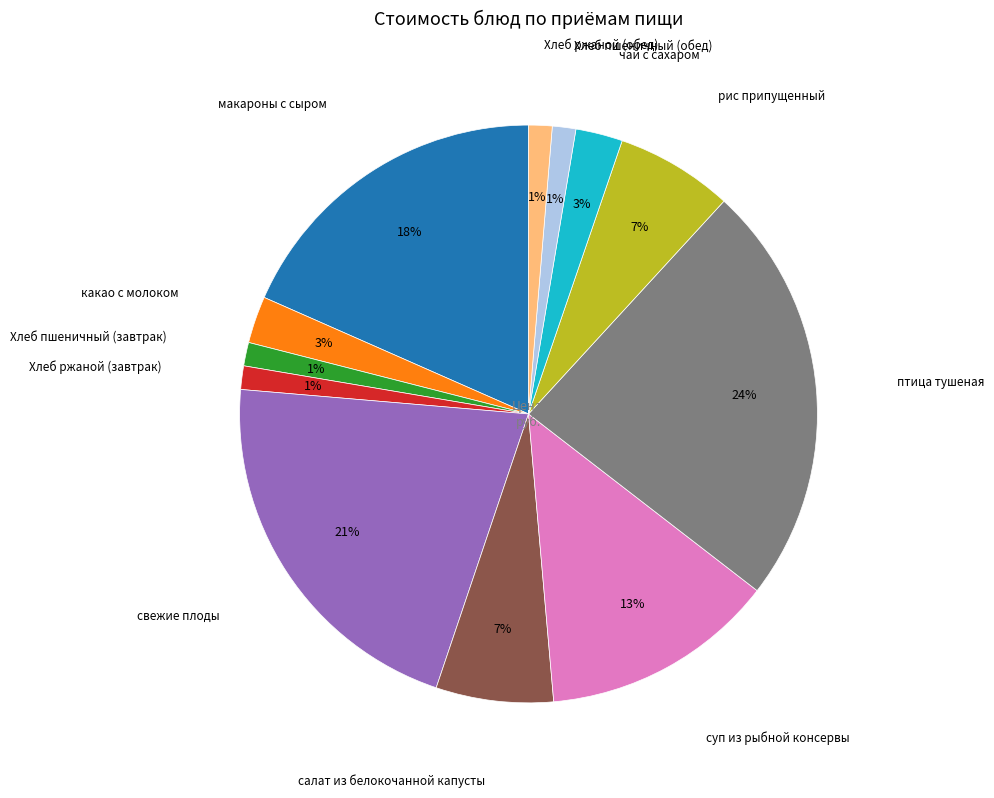

How many segments does this pie chart have?

12